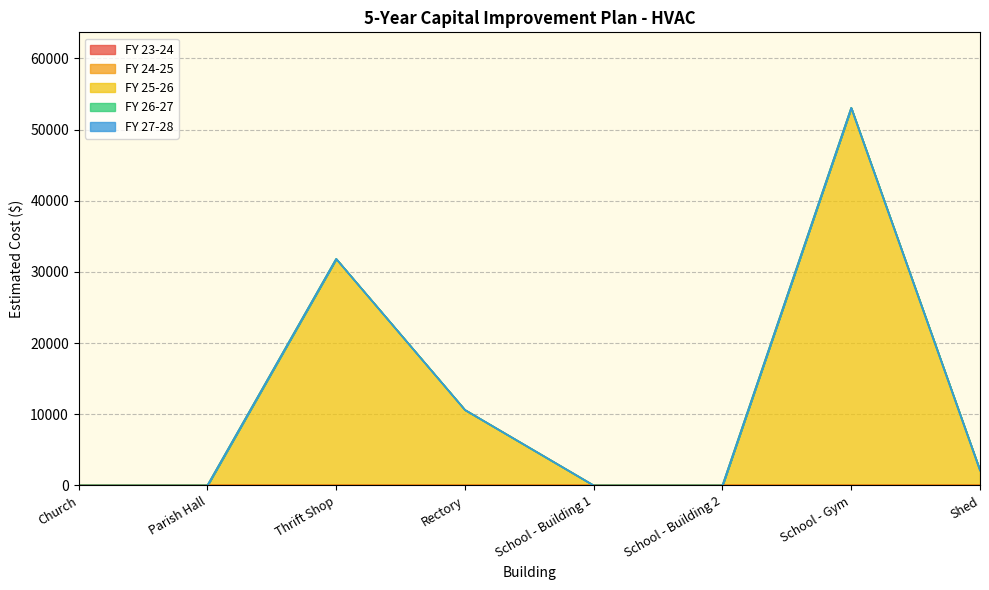

How many data points does each series have?

8